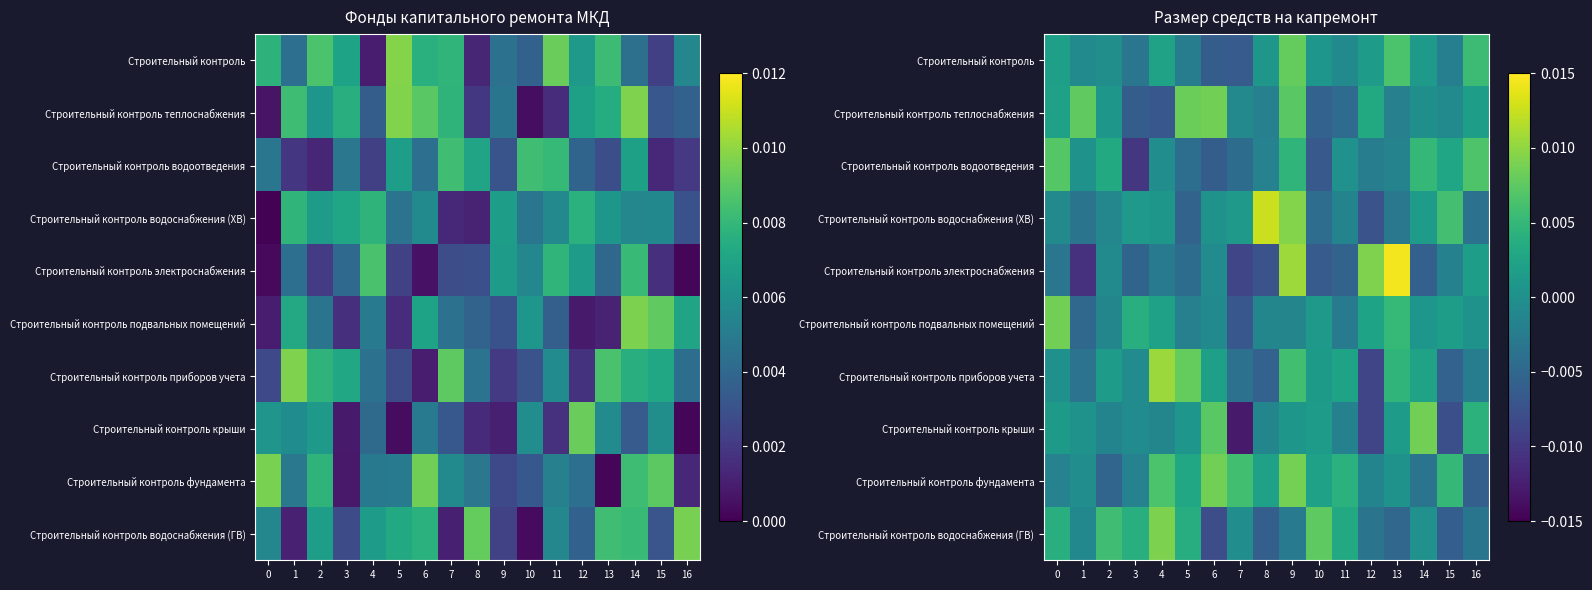

At which category is the sum across all series the highest?

9